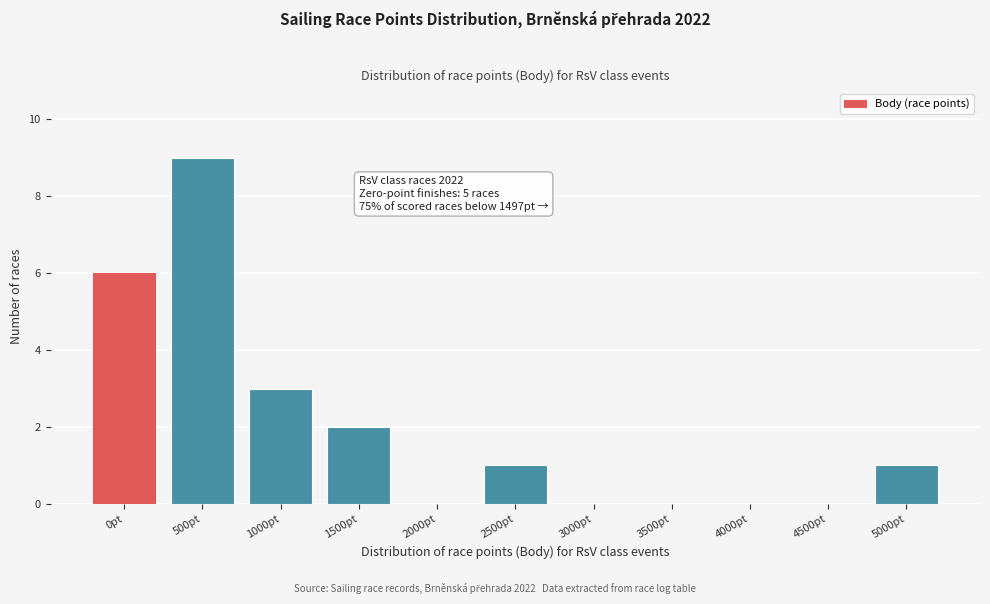

Reading right to left, what are all the values shown in this chart?

5000pt=1	4500pt=0	4000pt=0	3500pt=0	3000pt=0	2500pt=1	2000pt=0	1500pt=2	1000pt=3	500pt=9	0pt=6